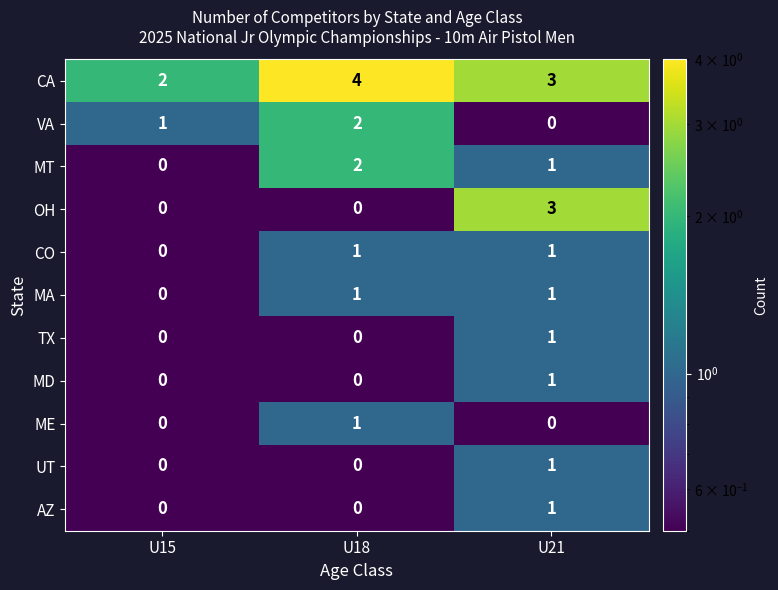

What is the sum of all OH values?

3